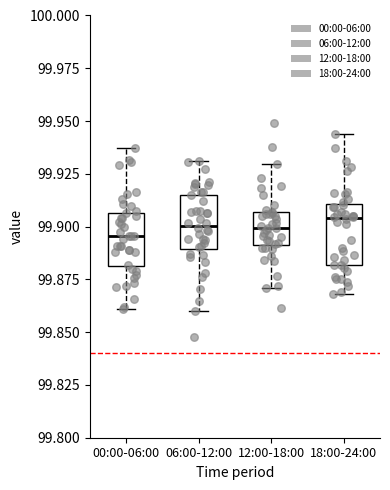

Reading left to right, transcribe this box plot: for each box, give where its median line is, the range the box spans, and where its two whiskers end, as read against the y-axis. The values are not printed on the chart, so give them approximately, as read against the axis.

00:00-06:00: median 99.895, box 99.880 to 99.905, whiskers 99.860 to 99.935
06:00-12:00: median 99.900, box 99.890 to 99.915, whiskers 99.860 to 99.930
12:00-18:00: median 99.900, box 99.890 to 99.905, whiskers 99.870 to 99.930
18:00-24:00: median 99.905, box 99.880 to 99.910, whiskers 99.870 to 99.945